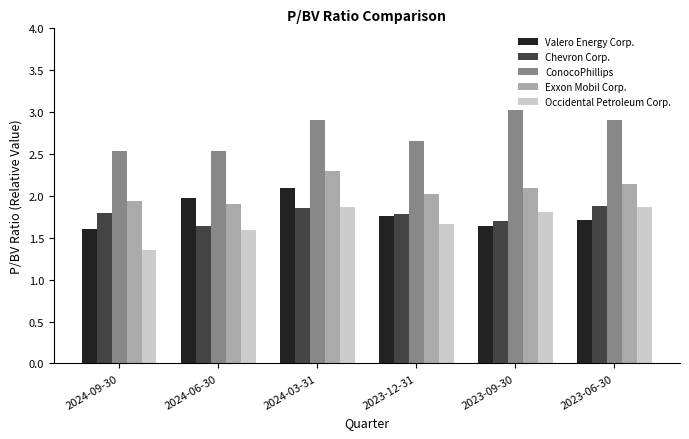

Which category has the highest value across all series?

2023-09-30